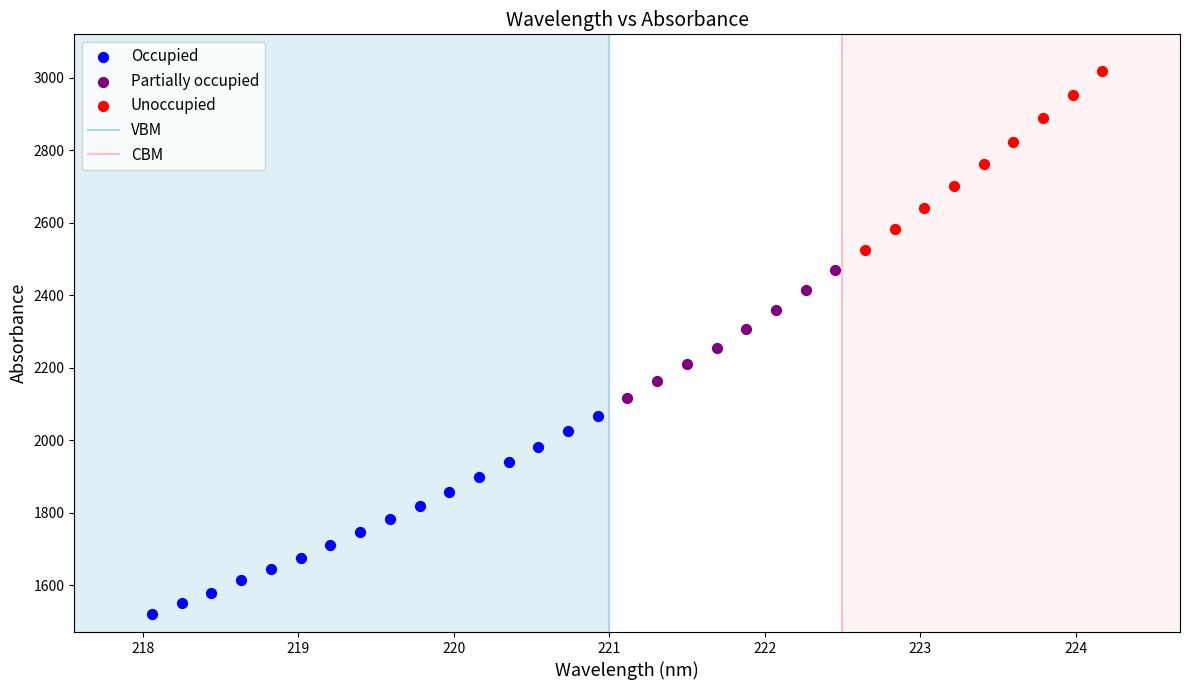

Which series contains the lowest Y value?

Occupied